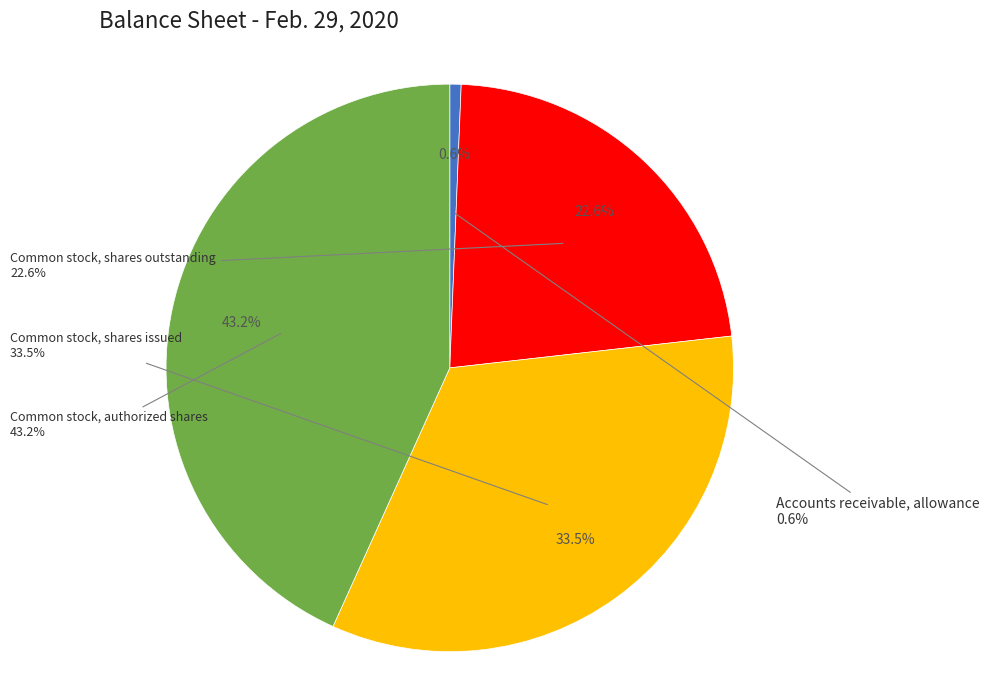

Is the sum of Common stock, shares issued and Common stock, shares outstanding greater than half?

Yes